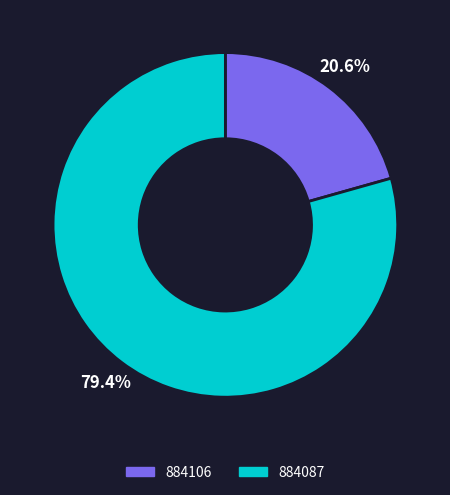

How many slices are in this pie chart?

2